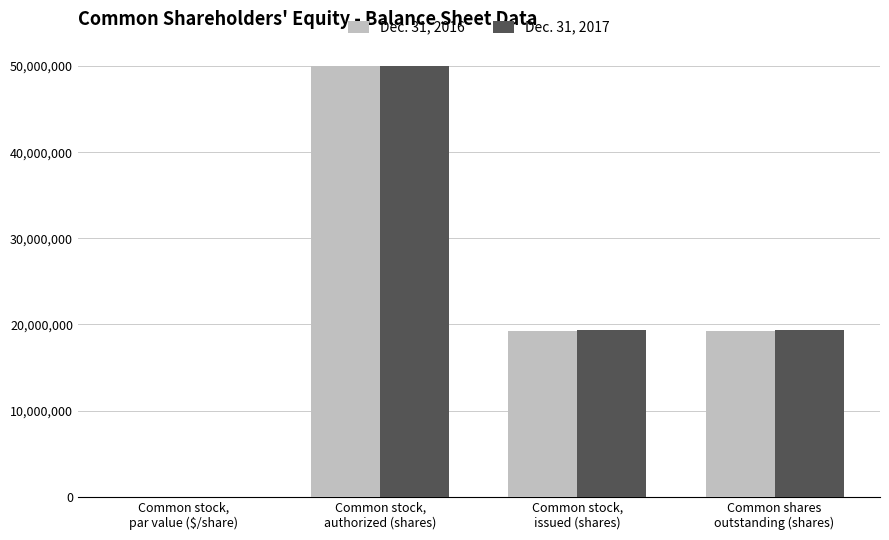

The Dec. 31, 2016 series shows 27967246.0 at Common stock,
authorized (shares). True or false?

False